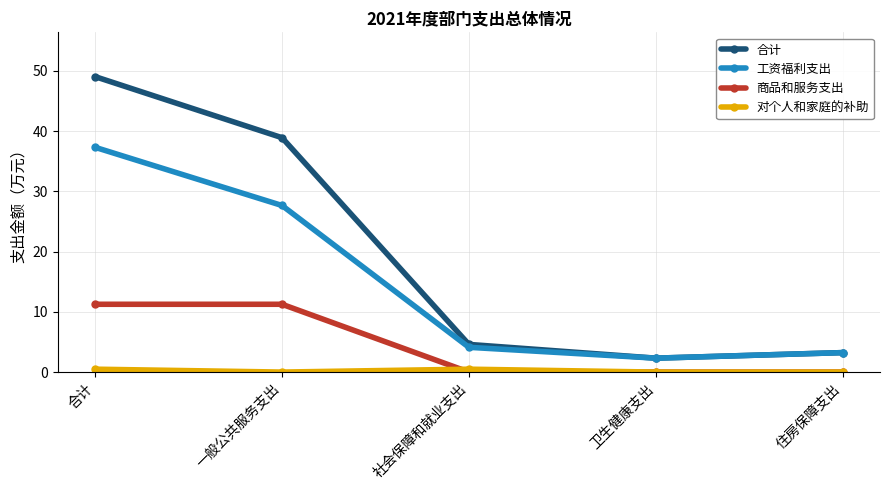

How many lines are shown in the chart?

4